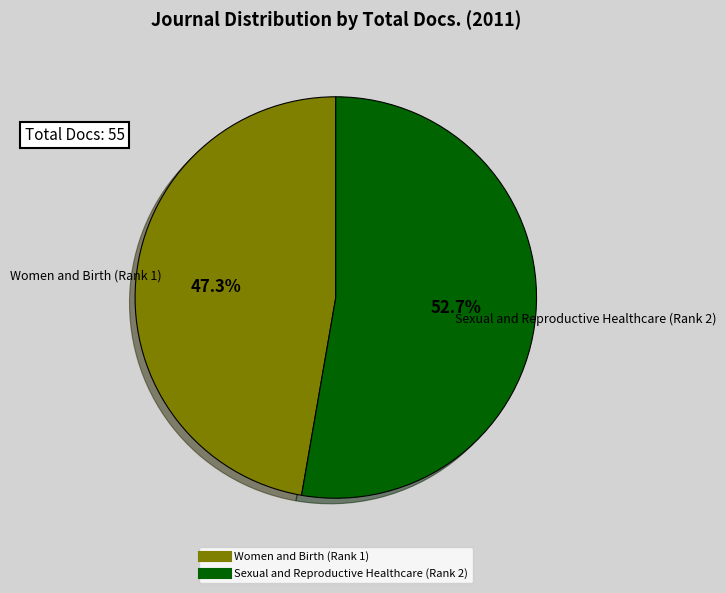

True or false: Women and Birth (Rank 1) accounts for 33% of the total.

False